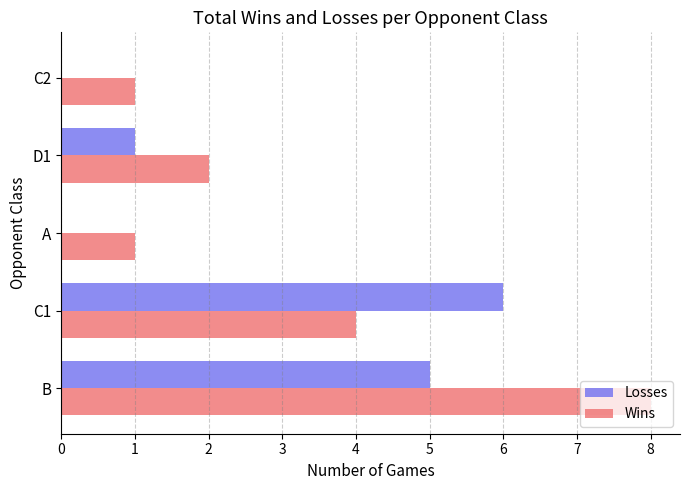

How many distinct data groups are displayed?

2